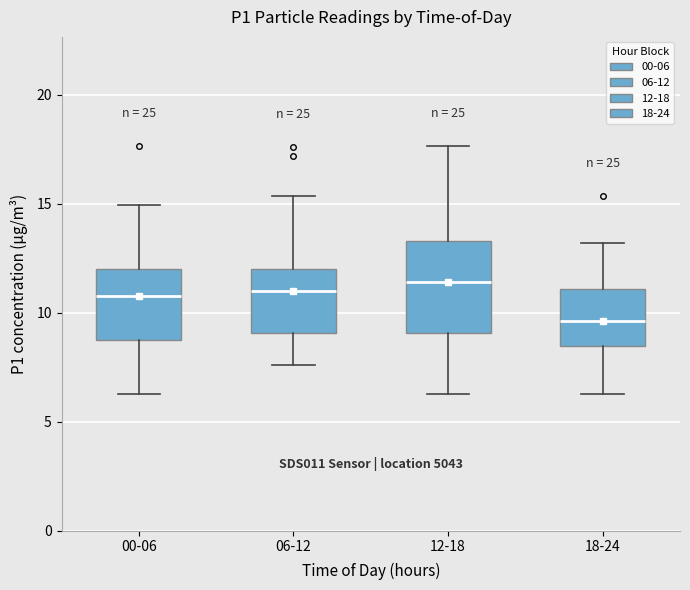

Comparing the boxes themselves (not the whiskers), which one is the tallest?

12-18